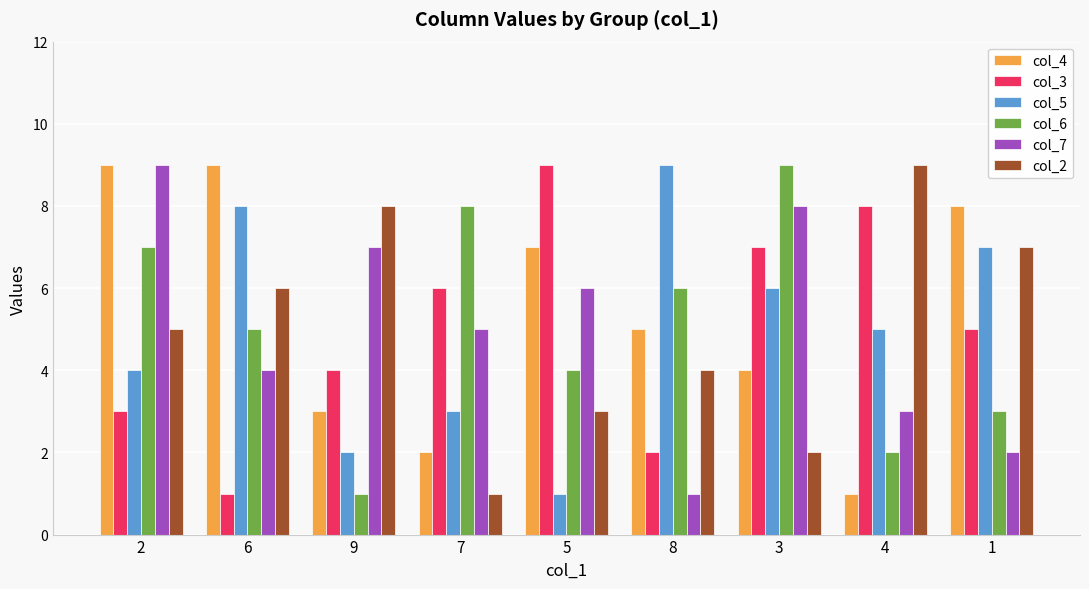

Is the value of col_6 at 7 greater than the value of col_2 at 3?

Yes